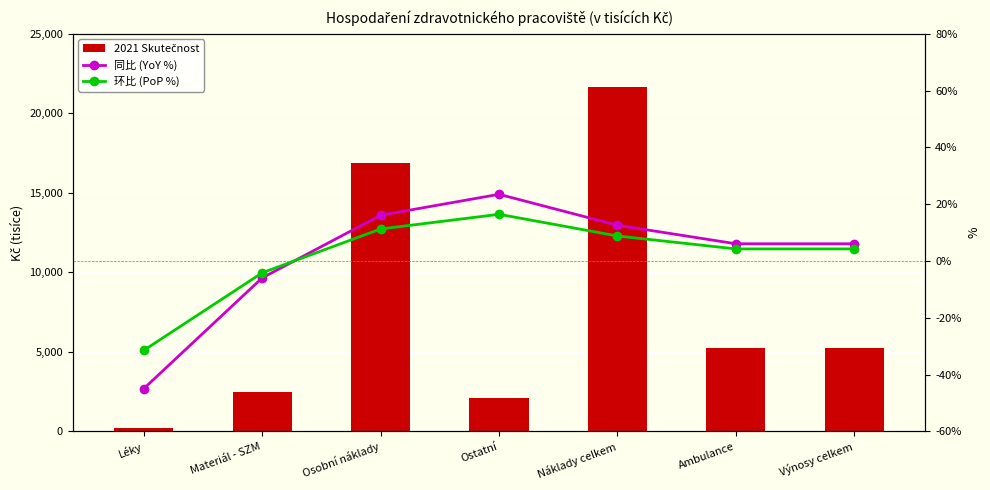

How many data points does each series have?

7